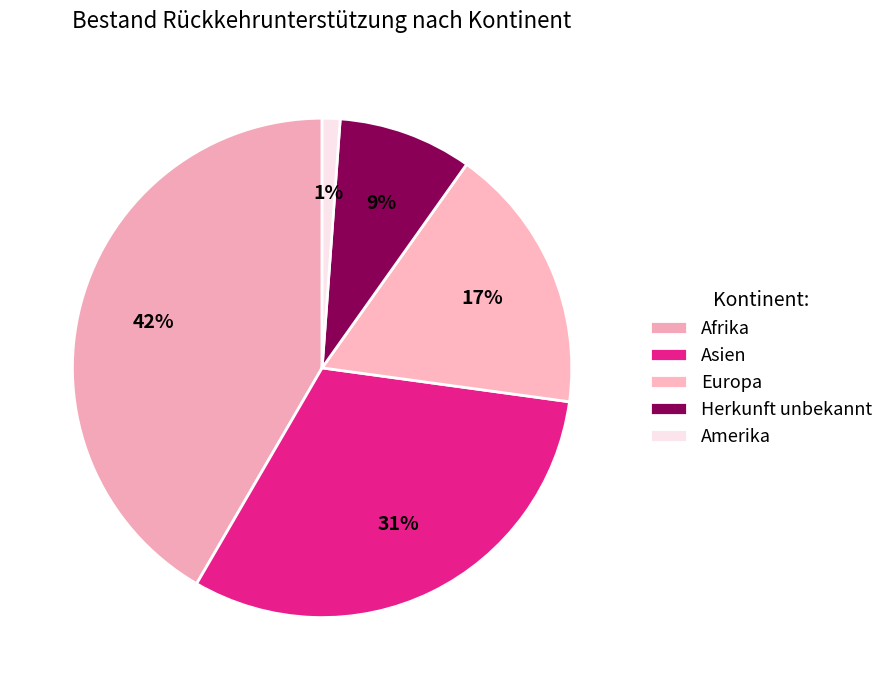

What percentage do Afrika and Asien together represent?

72.8%